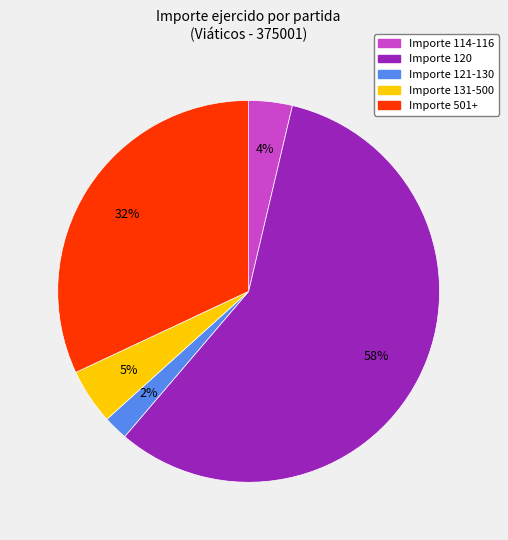

Is there a majority slice in this chart?

Yes